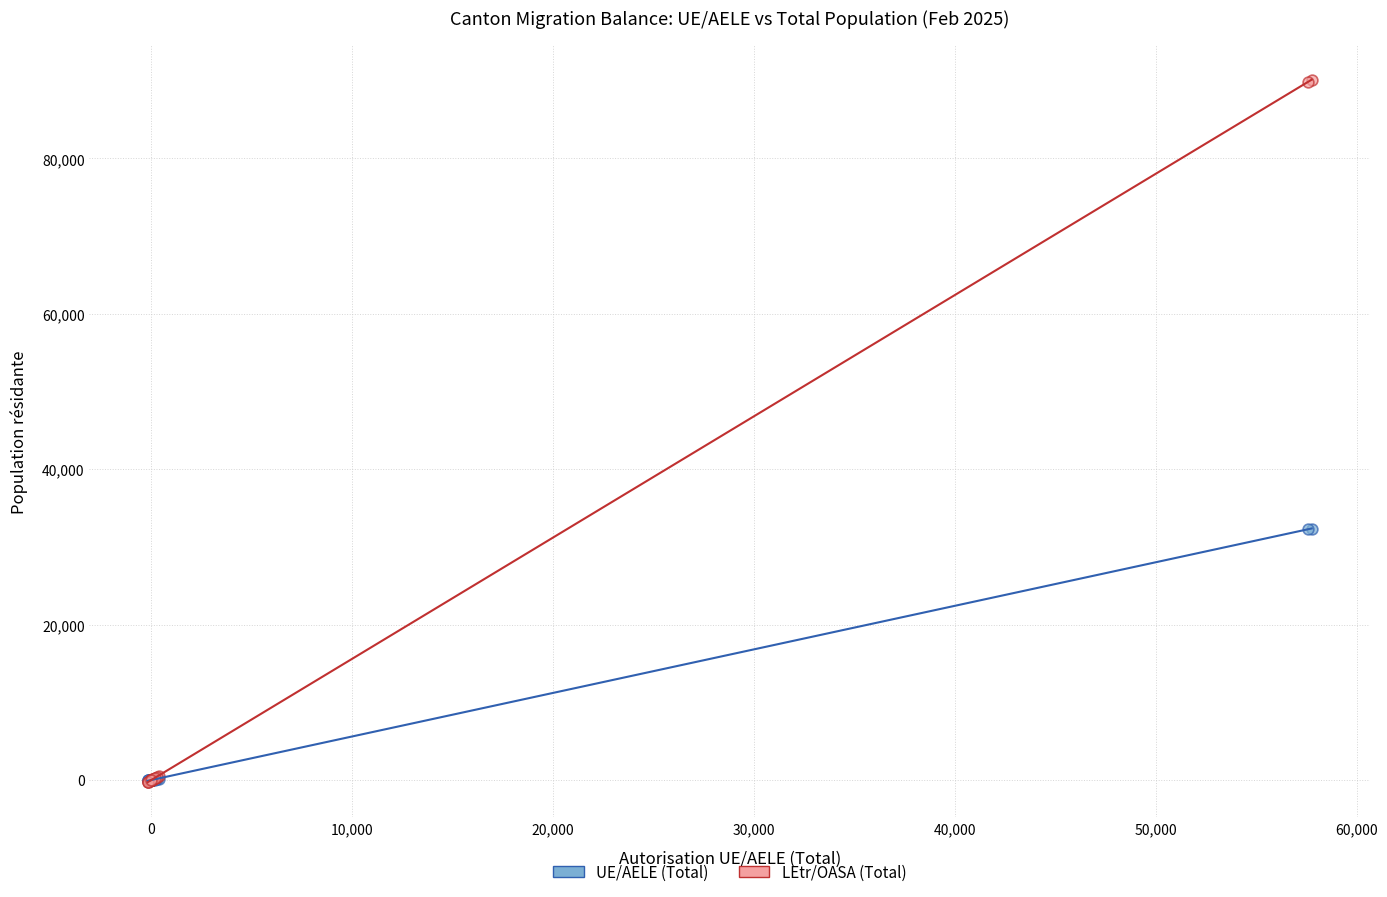

What are all the series names shown in the legend?

UE/AELE (Total), LEtr/OASA (Total)